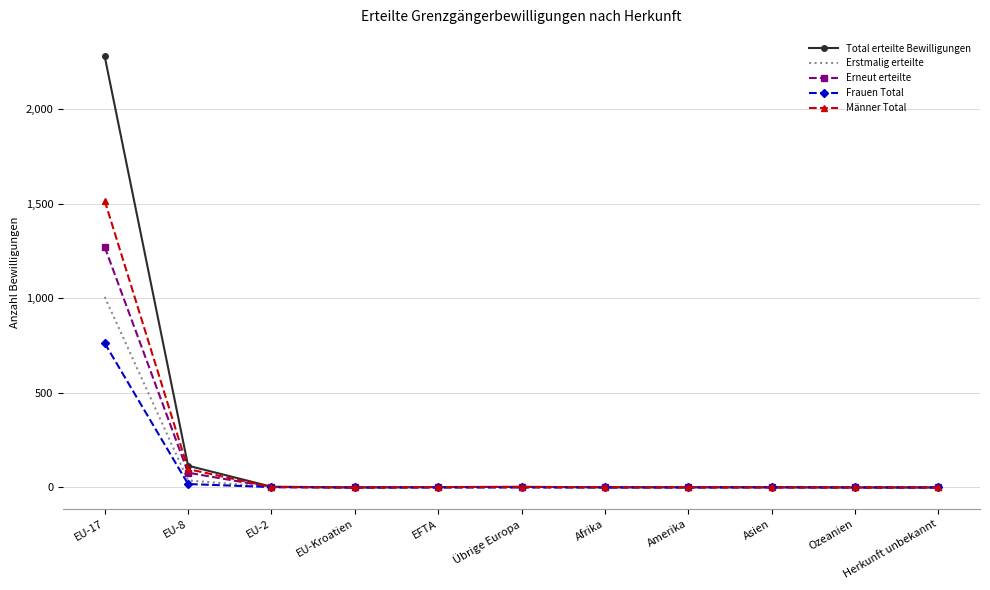

True or false: Frauen Total has a value of -258 at Afrika.

False